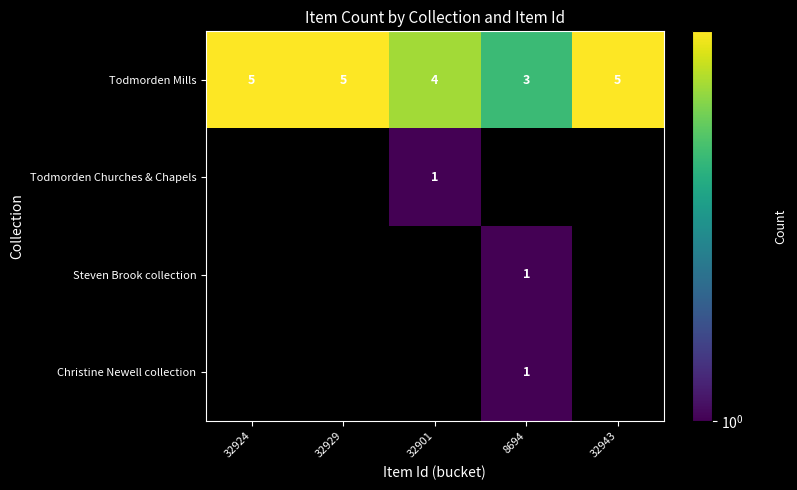

What is the total value across all series at 32929?

5